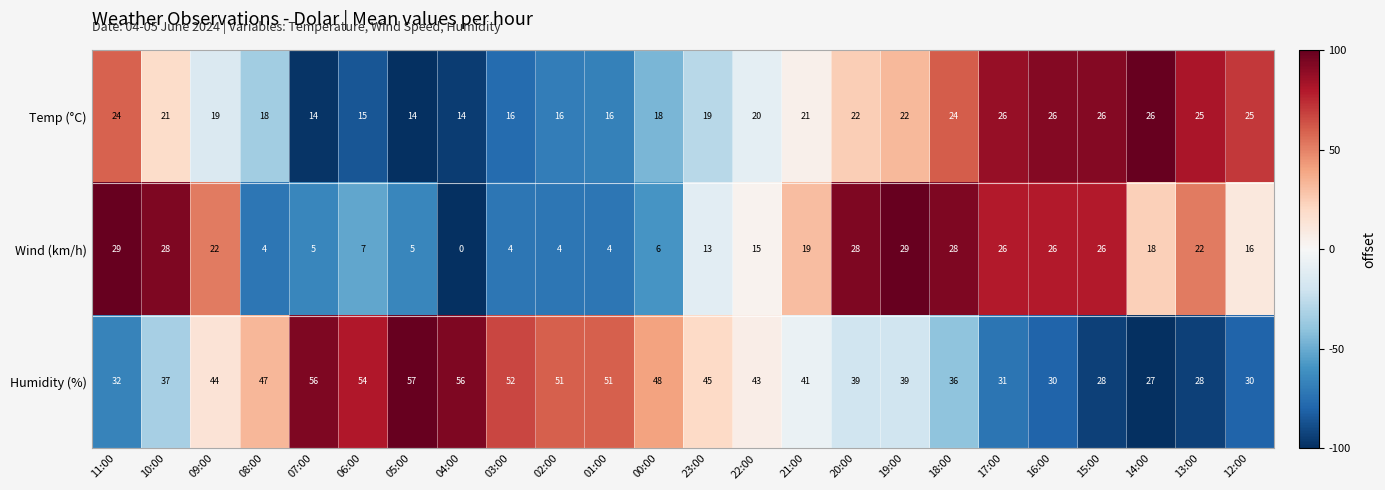

What is the total value across all series at 06:00?

76